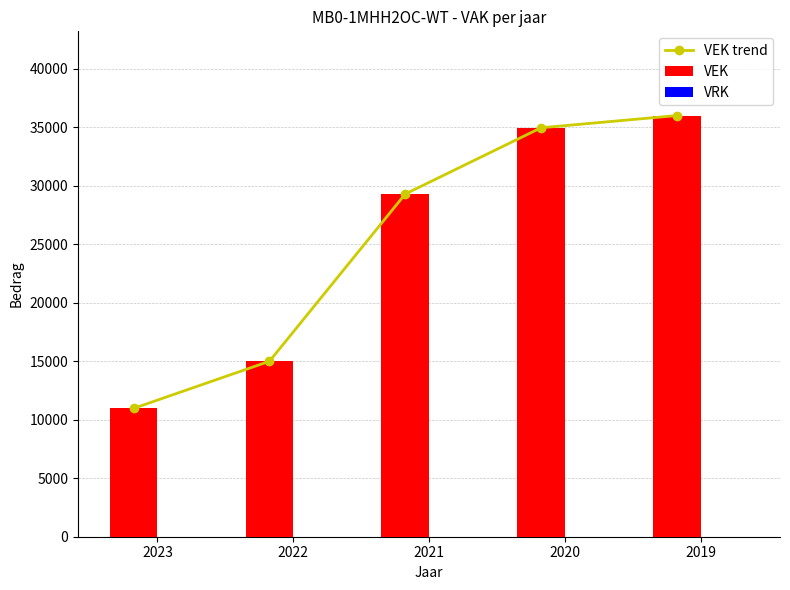

What is the total value across all series at 2023?

21946